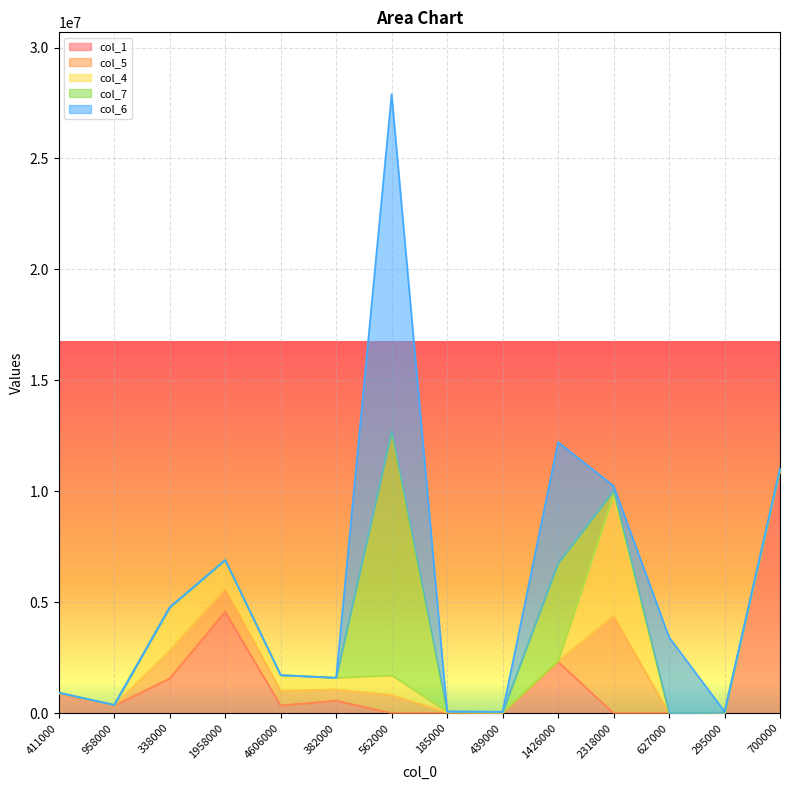

Reading right to left, transcribe all the data shown in this chart.

col_1: 10990237.8	0.0	0.0	0.0	2318000.0	0.0	0.0	0.0	562000.0	344000.0	4577000.0	1560000.0	335000.0	883237.8
col_5: 0.0	0.0	0.0	4400247.8	20000.0	20000.0	30000.0	819500.0	504000.0	666600.0	1056042.8	1249045.0	15090.0	19970.0
col_4: 0.0	0.0	0.0	5452000.0	20000.0	20000.0	30000.0	880000.0	528000.0	704000.0	1270000.0	1960000.0	20000.0	20000.0
col_7: 27240.0	30105.0	0.0	173598.0	4400247.8	10000.0	7990.0	10990237.8	0.0	0.0	0.0	0.0	0.0	0.0
col_6: 30000.0	40000.0	3422000.0	220000.0	5452000.0	10000.0	10000.0	15205000.0	0.0	0.0	0.0	0.0	0.0	0.0